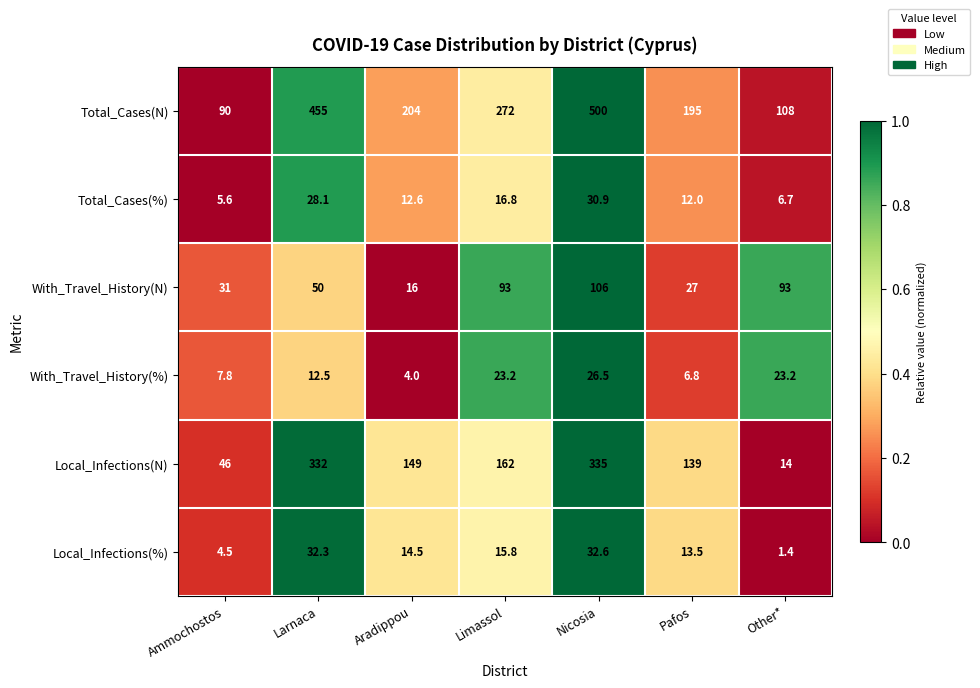

True or false: Local_Infections(N) has a value of 149.0 at Aradippou.

True